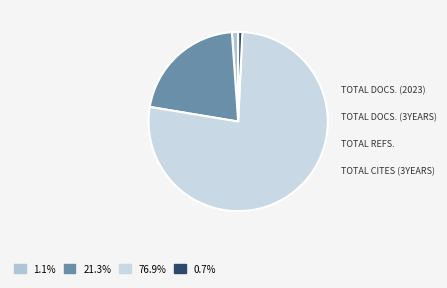

What is the majority slice?

Total Refs.